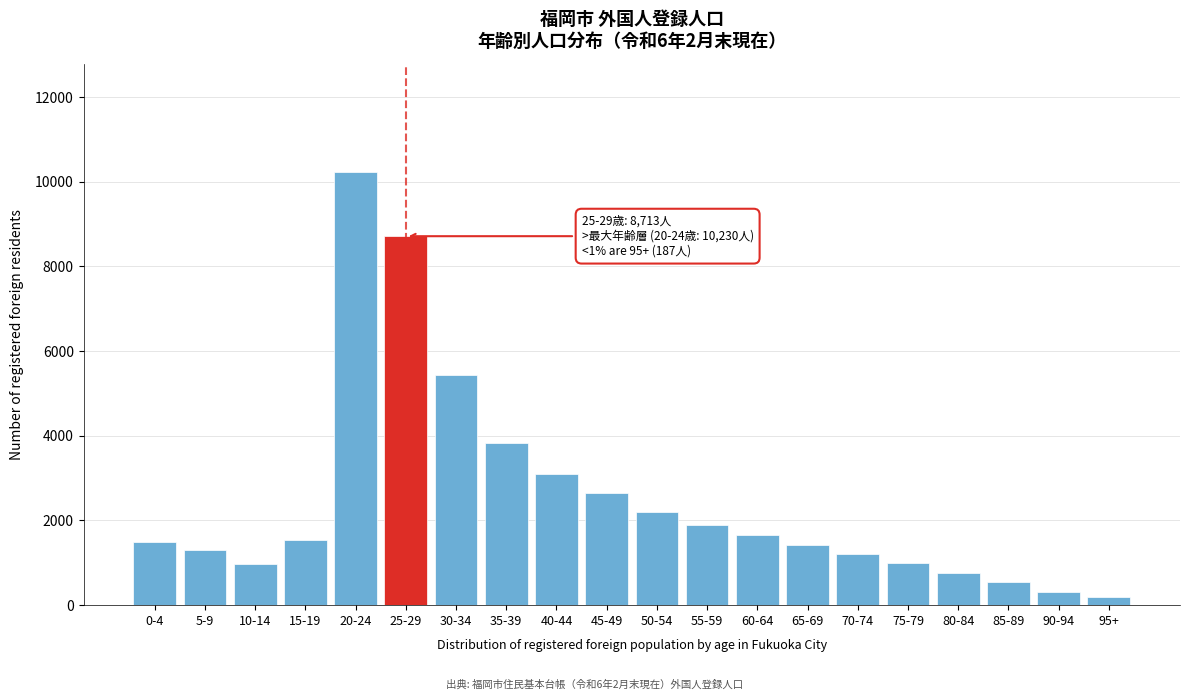

Is it true that the value at 70-74 is 369?

False